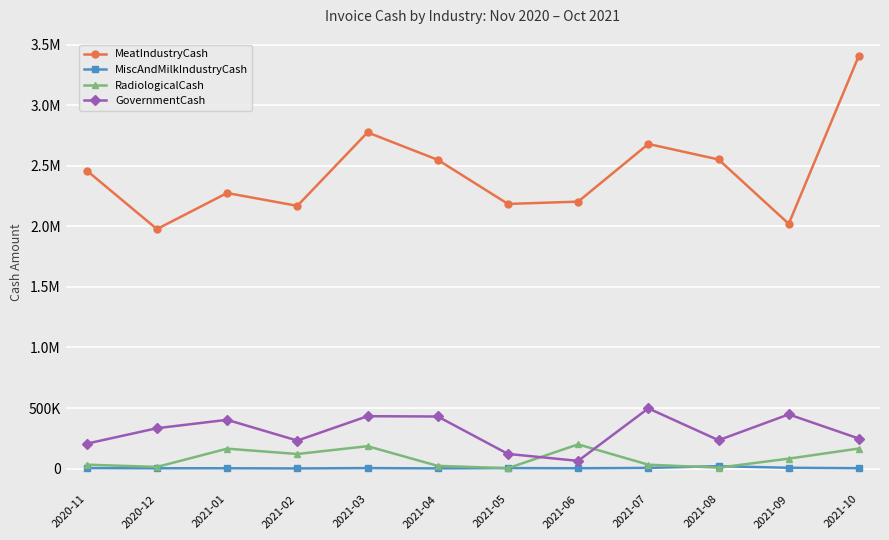

Does the chart have visible grid lines?

Yes